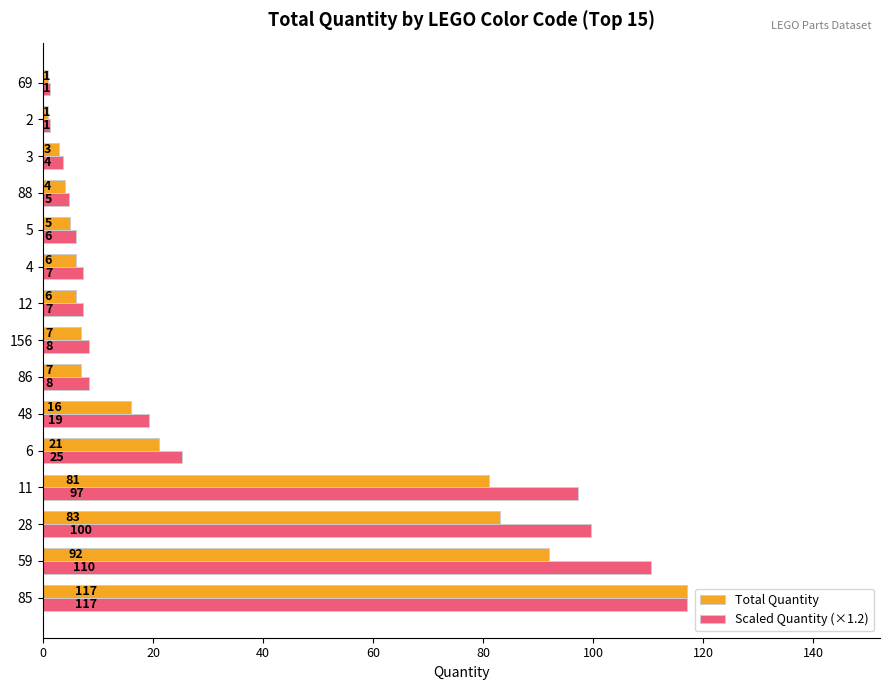

Which category has the highest value across all series?

85